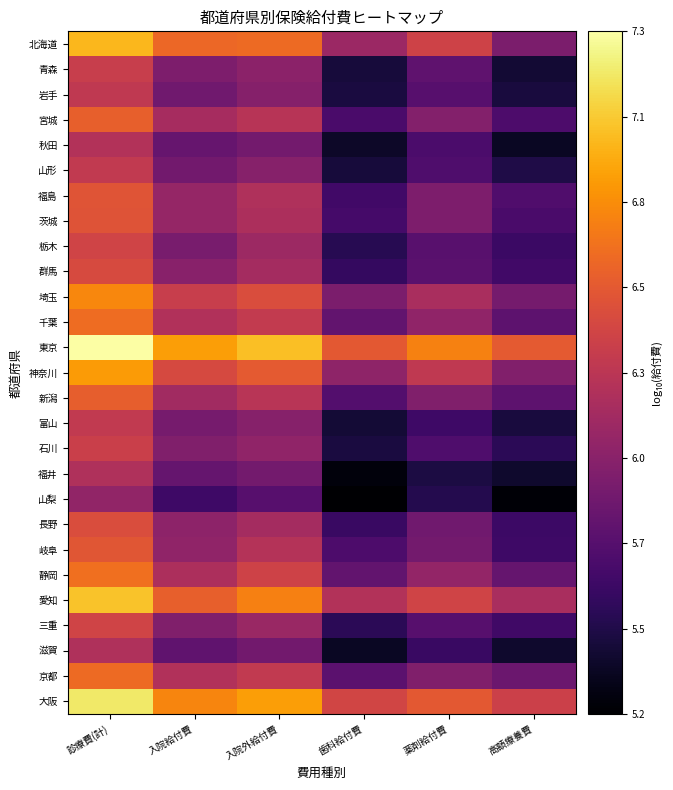

What is the spread (max minus min) of values at 高額療養費?

1.3